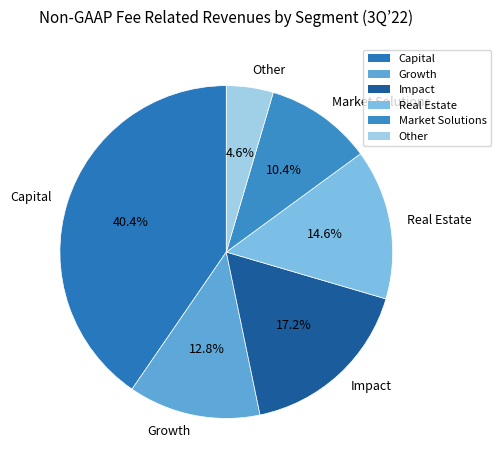

What percentage is the Real Estate slice, to the nearest percent?

15%